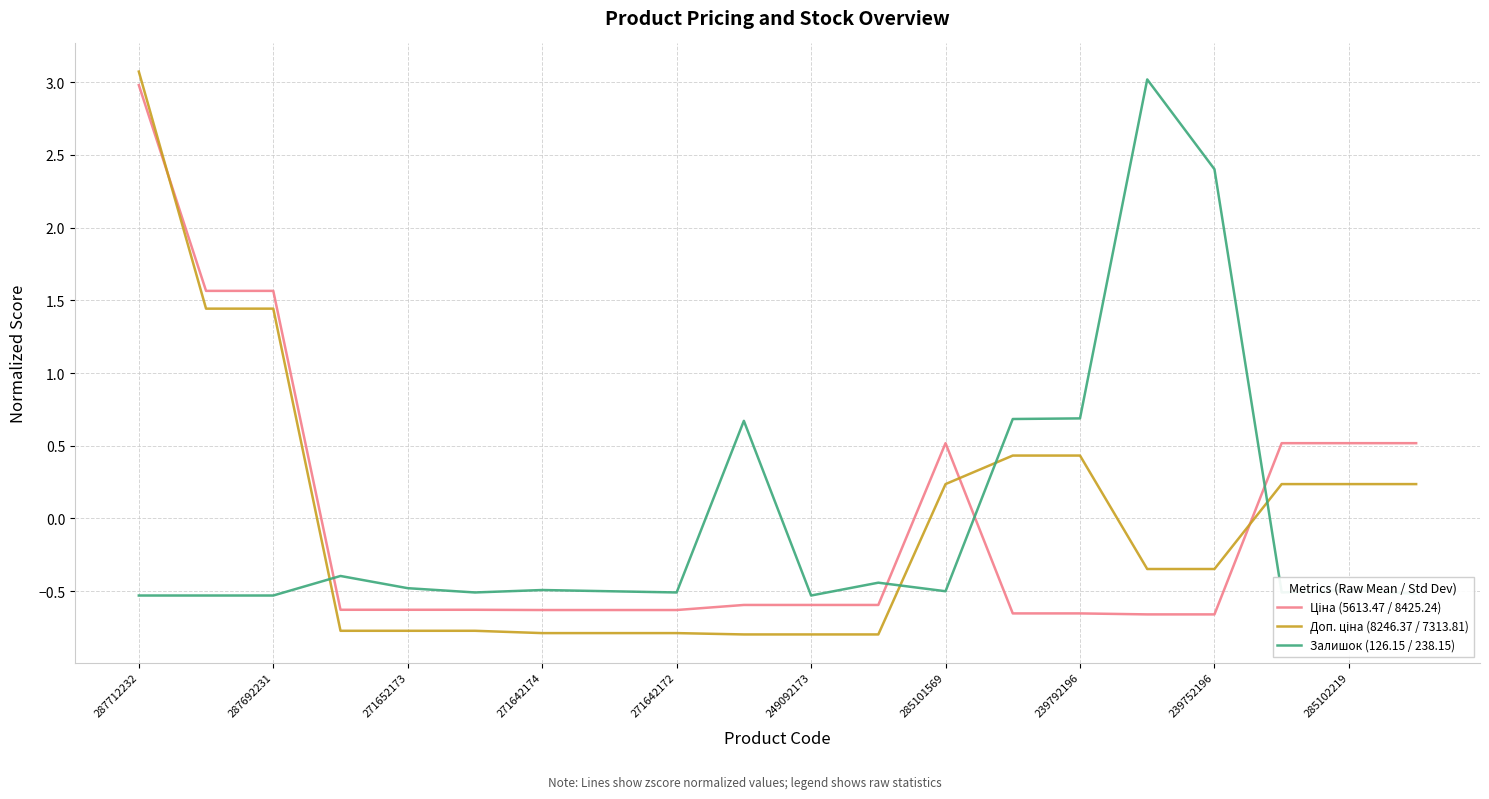

What is the difference between the maximum and minimum values in the Залишок (126.15 / 238.15) series?

3.5